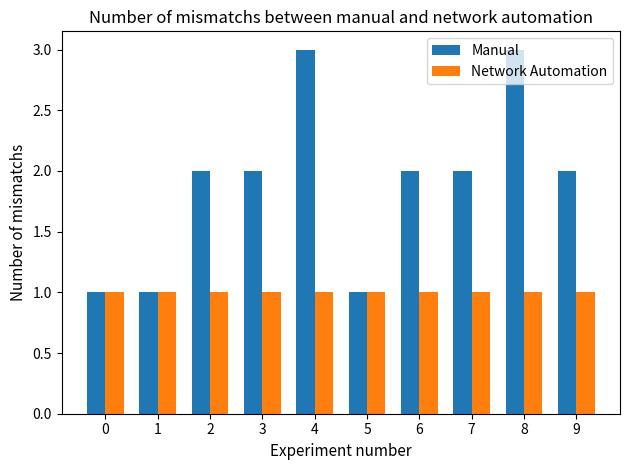

What is the difference between the maximum and minimum values in the Manual series?

2